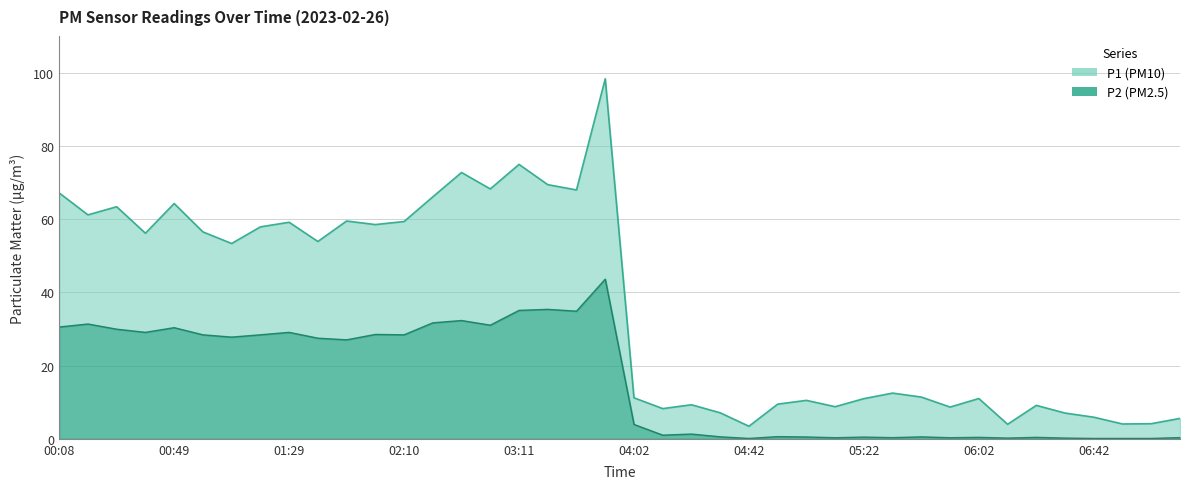

Reading left to right, list all the values displayed in this chart.

P1: 67.1	61.1	63.4	56.1	64.2	56.5	53.3	57.9	59.1	53.9	59.5	58.5	59.3	66.1	72.7	68.2	74.9	69.4	68.0	98.3	11.2	8.2	9.3	7.1	3.4	9.5	10.5	8.8	11.0	12.5	11.4	8.7	11.0	4.0	9.1	7.0	5.9	4.0	4.1	5.6
P2: 30.5	31.4	29.9	29.1	30.4	28.4	27.8	28.4	29.1	27.5	27.0	28.5	28.4	31.7	32.3	31.0	35.1	35.4	34.9	43.6	3.9	1.0	1.3	0.6	0.1	0.6	0.5	0.3	0.5	0.3	0.5	0.3	0.4	0.2	0.4	0.2	0.1	0.1	0.1	0.3